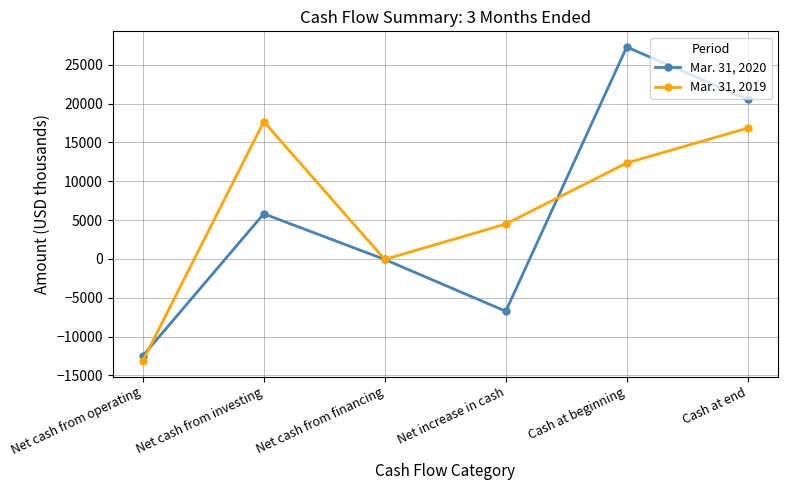

Rank the series by their maximum value, from highest to lowest.

Mar. 31, 2020, Mar. 31, 2019